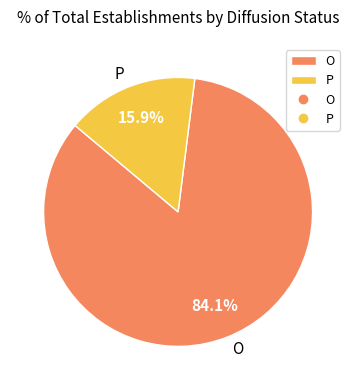

How many segments does this pie chart have?

2